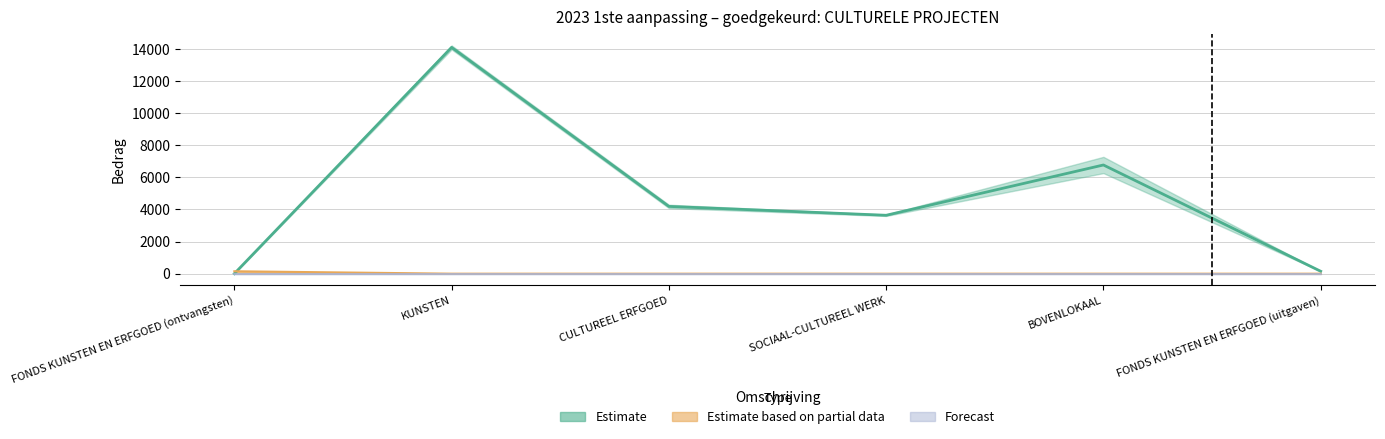

Where is the first local minimum?

SOCIAAL-CULTUREEL WERK